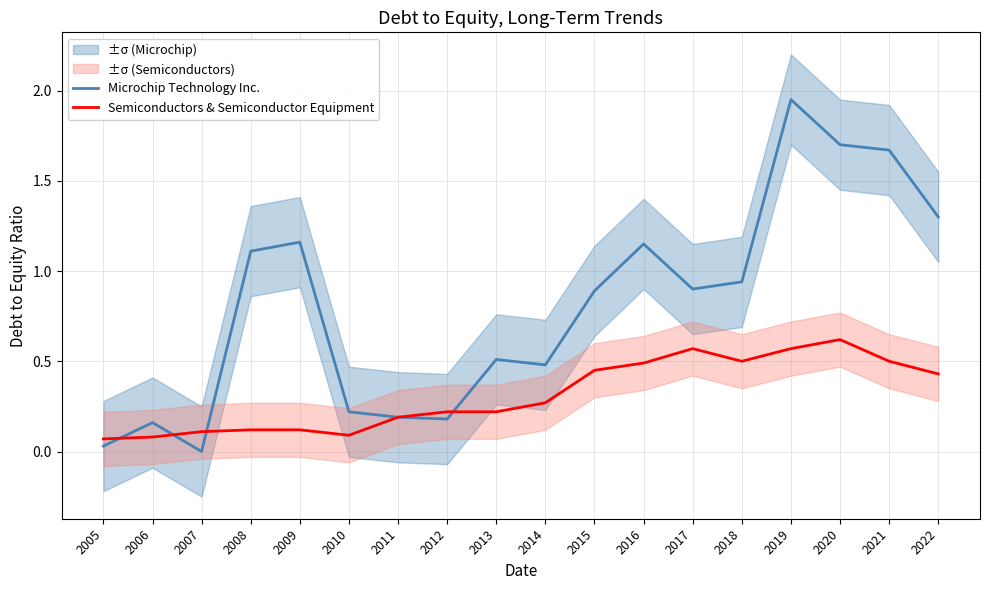

At 2019, list the series in order from largest to smallest.

Microchip Technology Inc., Semiconductors & Semiconductor Equipment